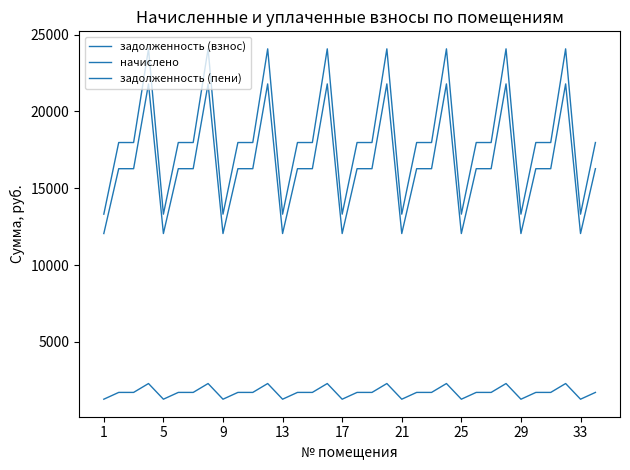

Which series has the largest range (max minus min)?

задолженность (пени)